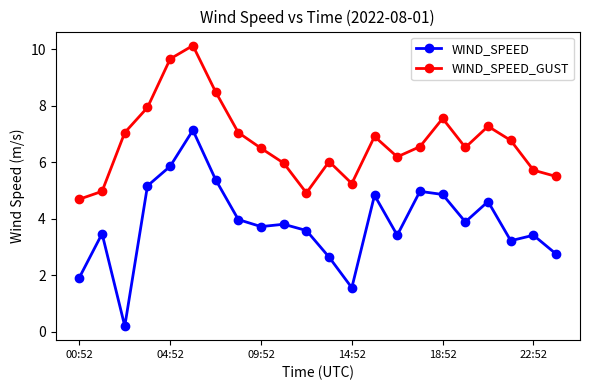

How many data points in WIND_SPEED are above 3?

17